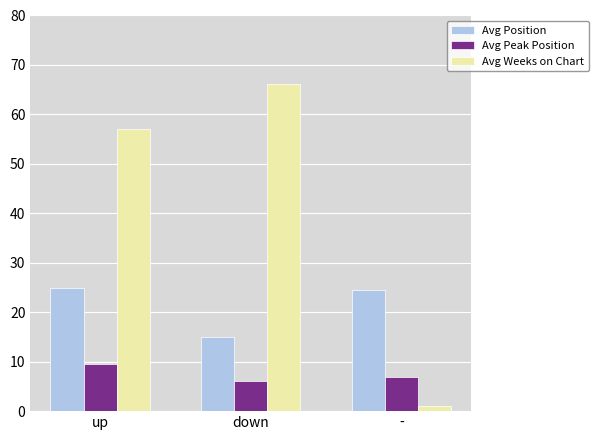

Which series has the largest range (max minus min)?

Avg Weeks on Chart